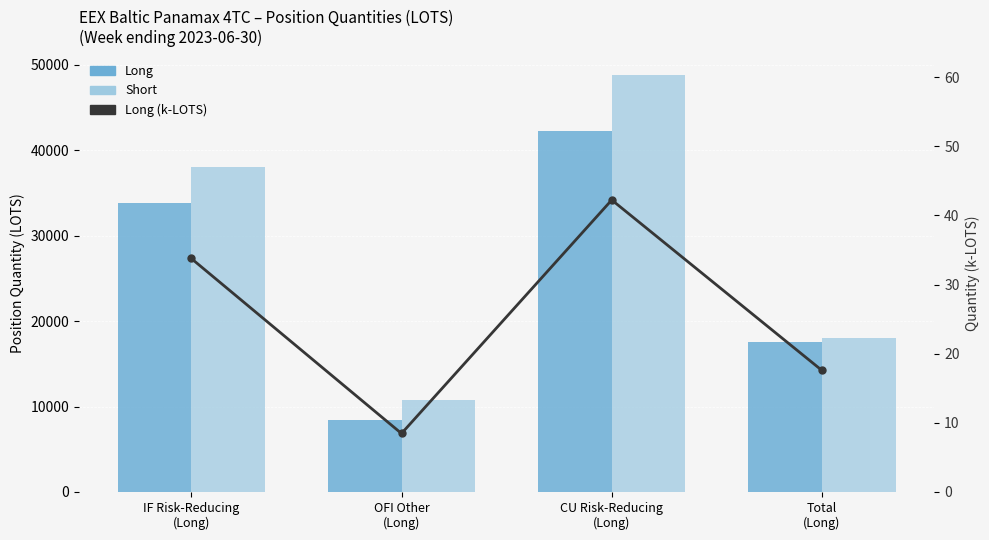

Count the number of data series in this chart.

3